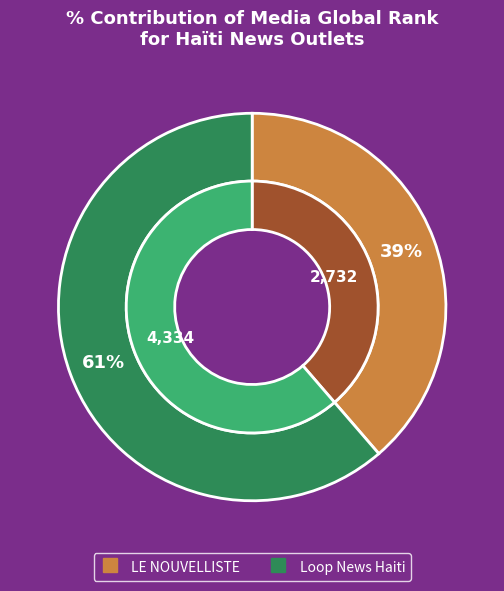

Which slice is the smallest?

LE NOUVELLISTE